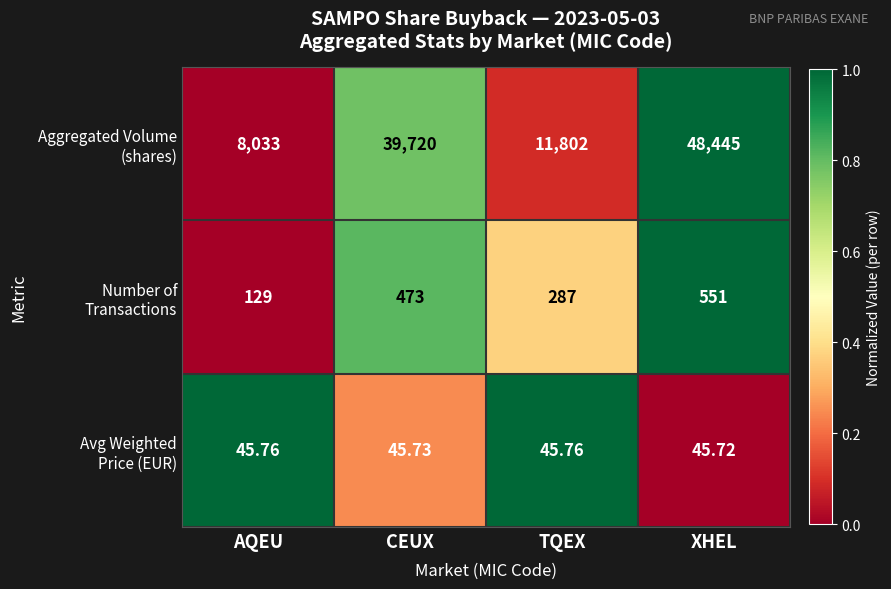

At which category is the sum across all series the highest?

XHEL